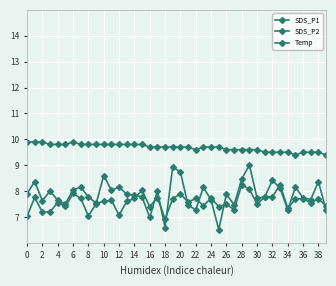

How many series are shown in this chart?

3